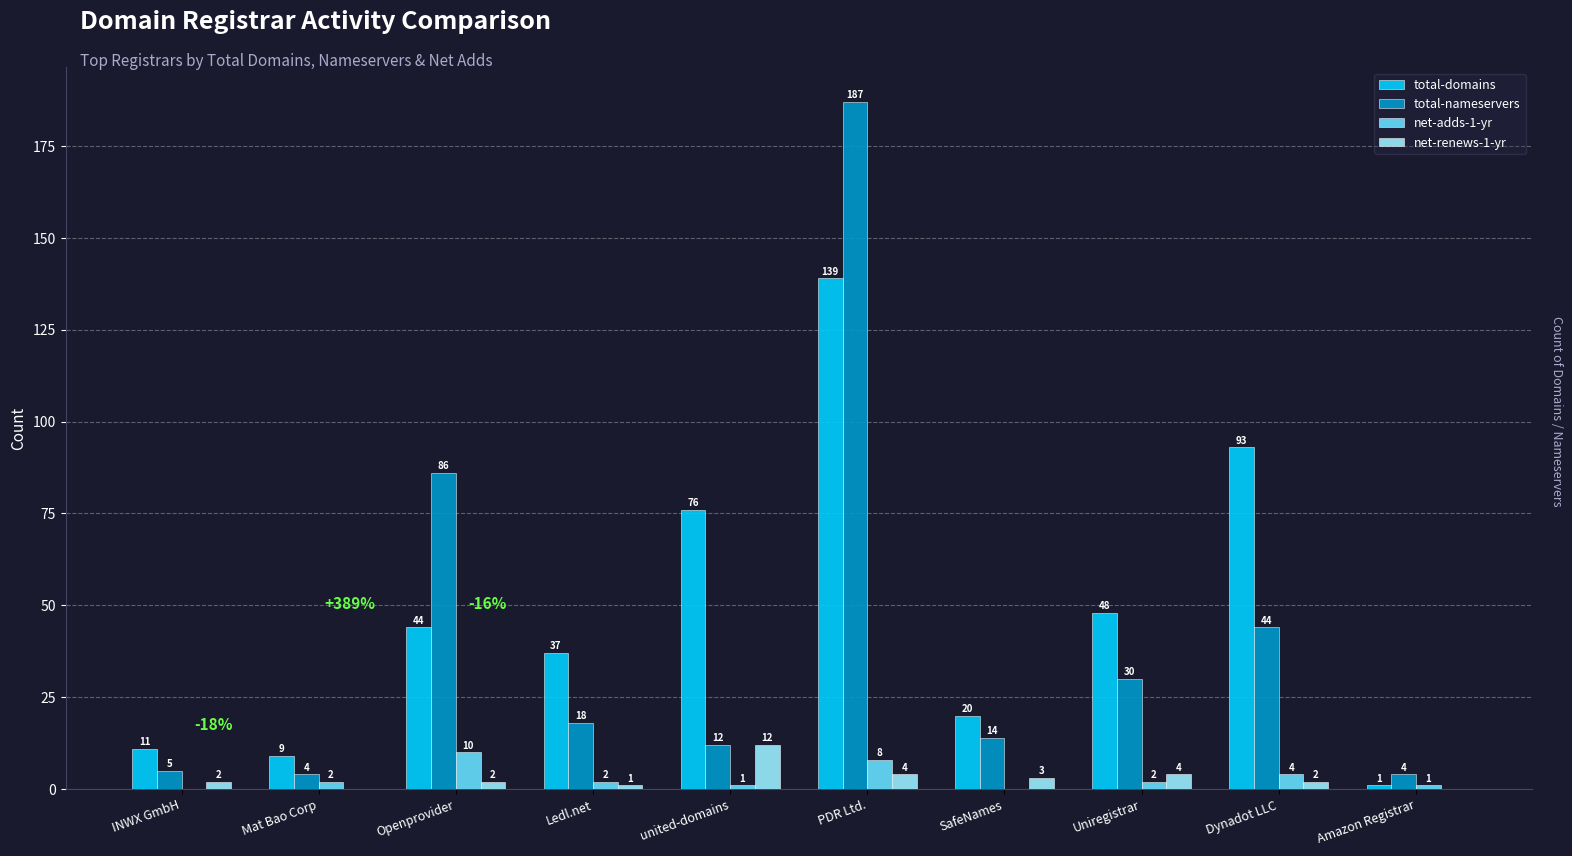

Which category has the highest value in the net-adds-1-yr series?

Openprovider